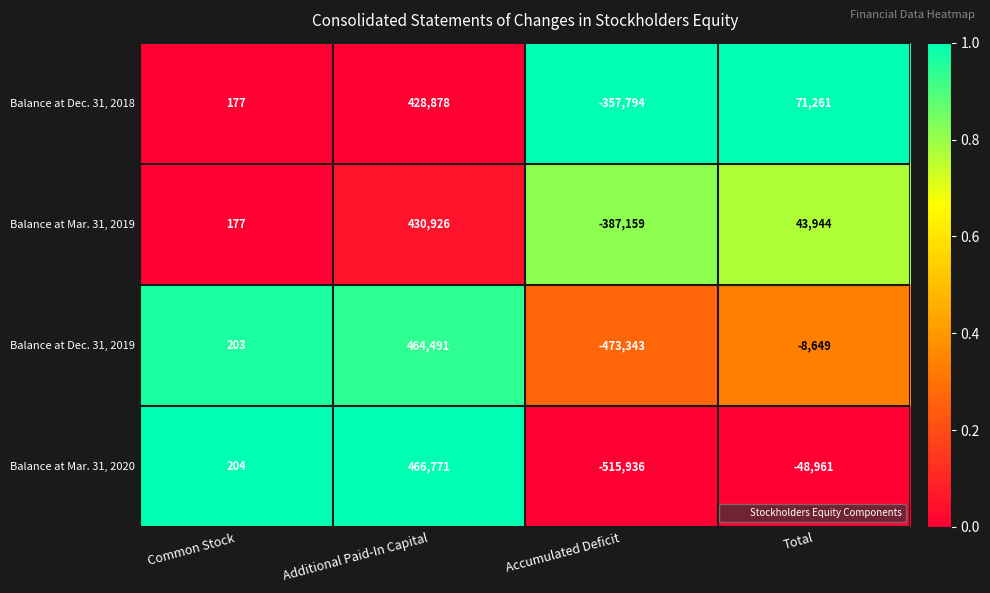

Read the Balance at Mar. 31, 2019 value at Accumulated Deficit, to the nearest 100.

-387200